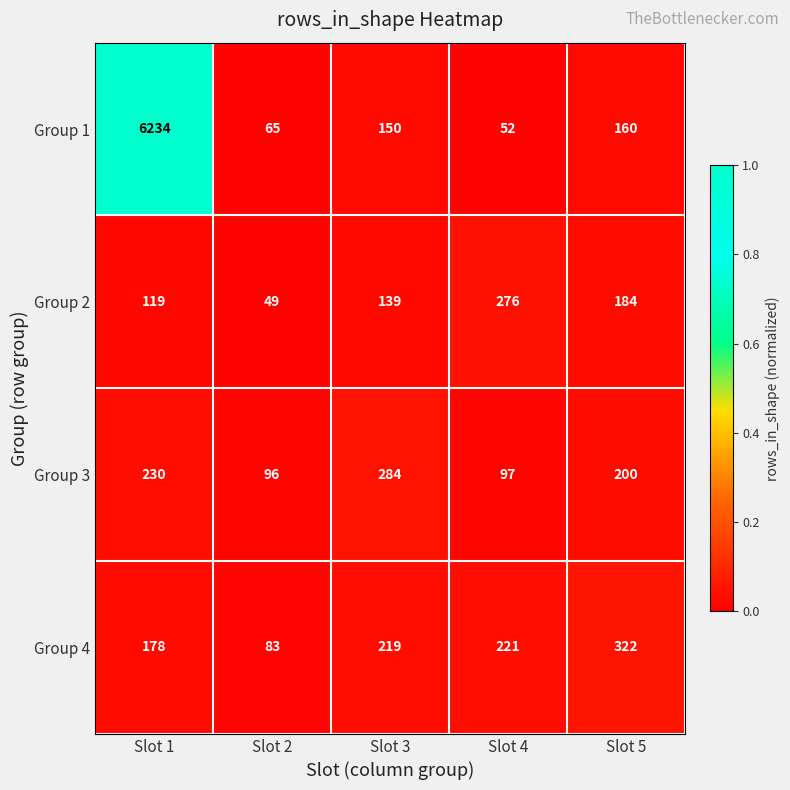

Count the number of categories in the chart.

5